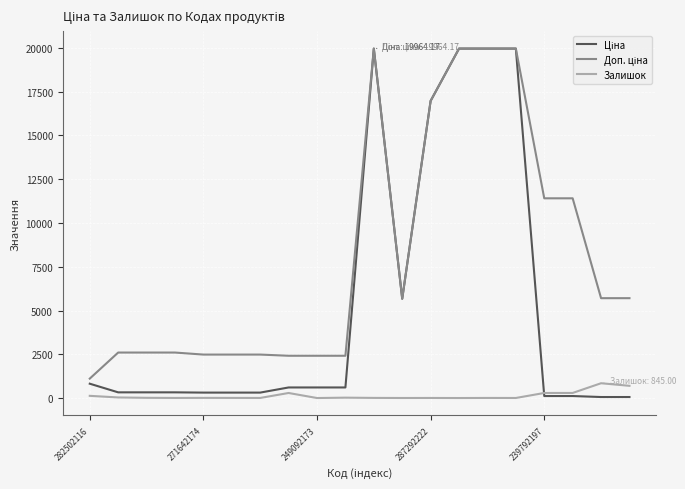

At which category is the sum across all series the highest?

10